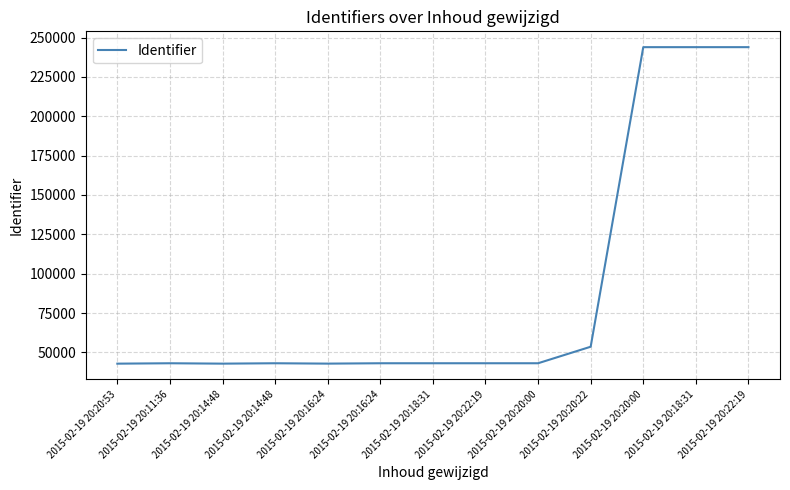

Rank the categories by value from highest to lowest.

2015-02-19 20:22:19, 2015-02-19 20:18:31, 2015-02-19 20:20:00, 2015-02-19 20:20:22, 2015-02-19 20:20:00, 2015-02-19 20:22:19, 2015-02-19 20:18:31, 2015-02-19 20:16:24, 2015-02-19 20:14:48, 2015-02-19 20:11:36, 2015-02-19 20:16:24, 2015-02-19 20:14:48, 2015-02-19 20:20:53